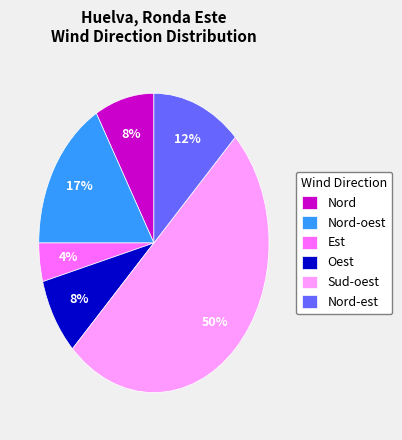

Count the number of slices in the pie.

6